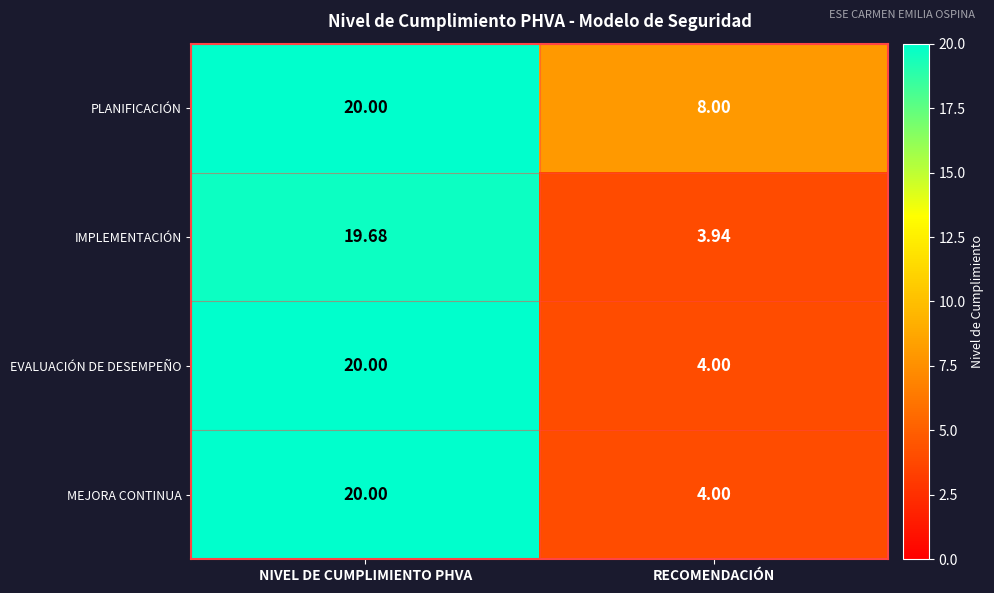

Where is IMPLEMENTACIÓN nearest to the value 11?

RECOMENDACIÓN